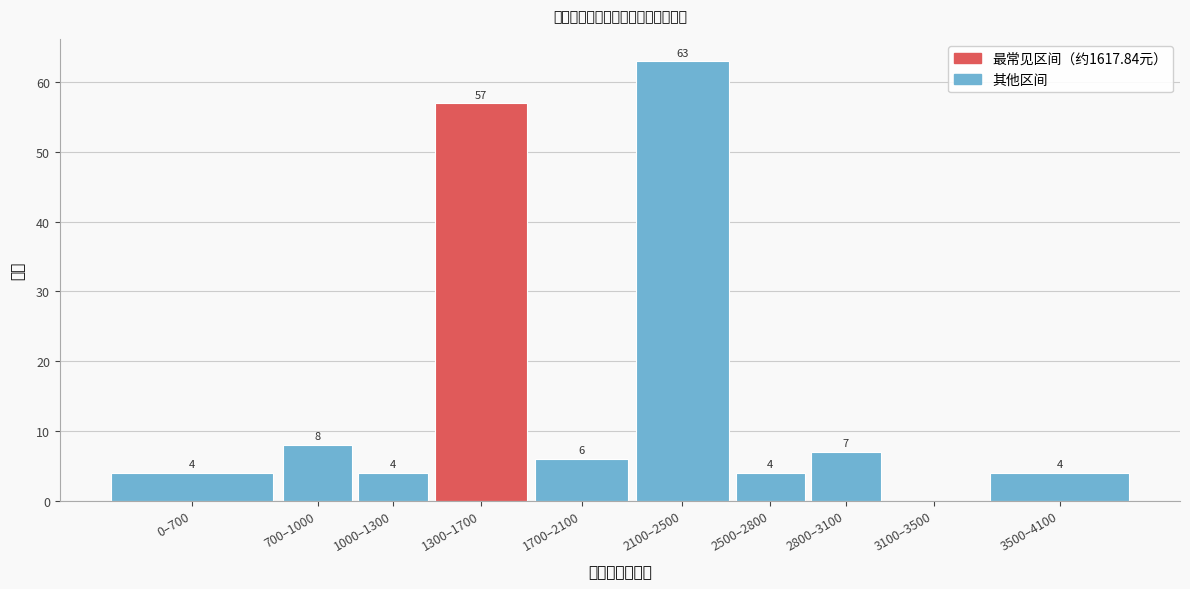

Reading left to right, transcribe all the data shown in this chart.

0–700=4	700–1000=8	1000–1300=4	1300–1700=57	1700–2100=6	2100–2500=63	2500–2800=4	2800–3100=7	3100–3500=0	3500–4100=4